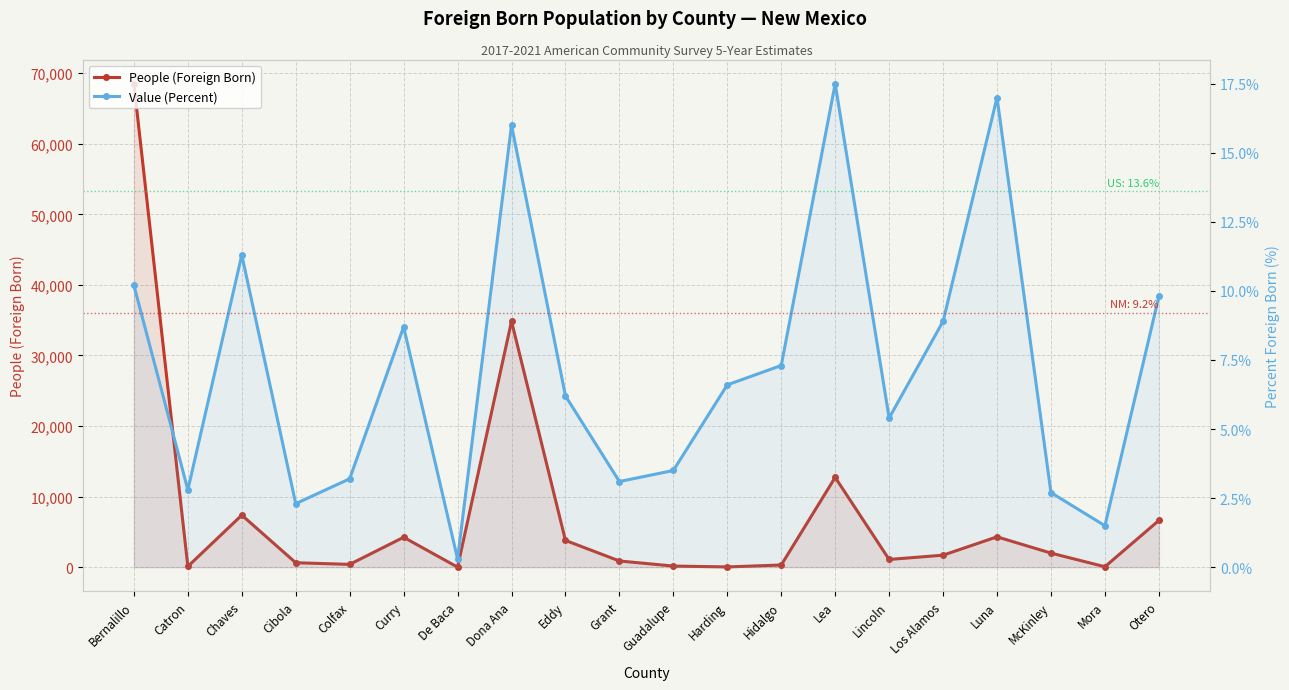

True or false: People (Foreign Born) has a value of 5303.9 at Eddy.

False